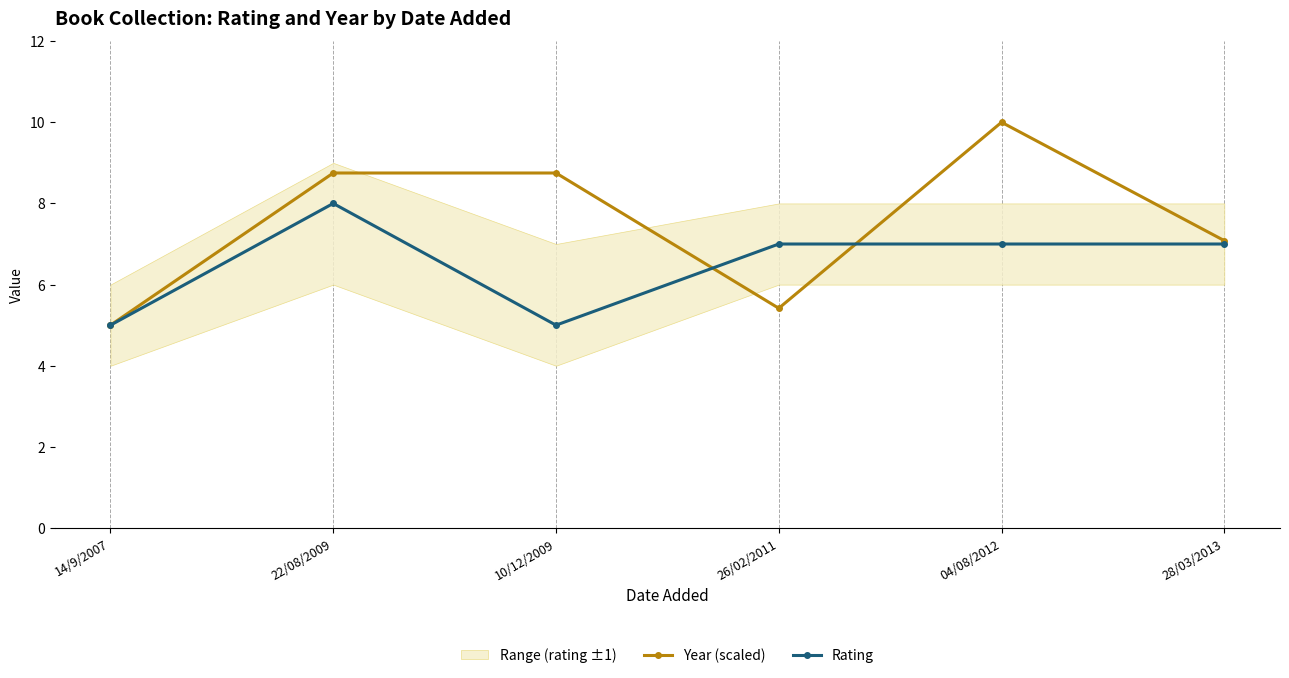

Is the value of Rating at 22/08/2009 greater than the value of Year (scaled) at 22/08/2009?

No